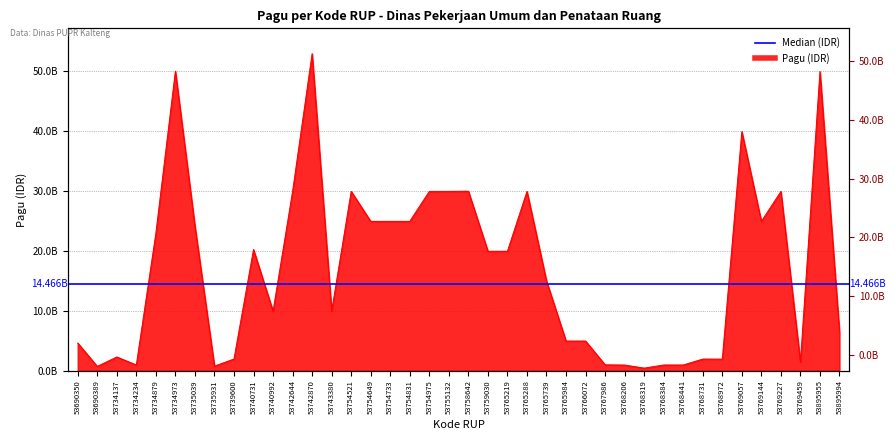

What is the sum of the values at 53690389 and 53768206?

1625500000